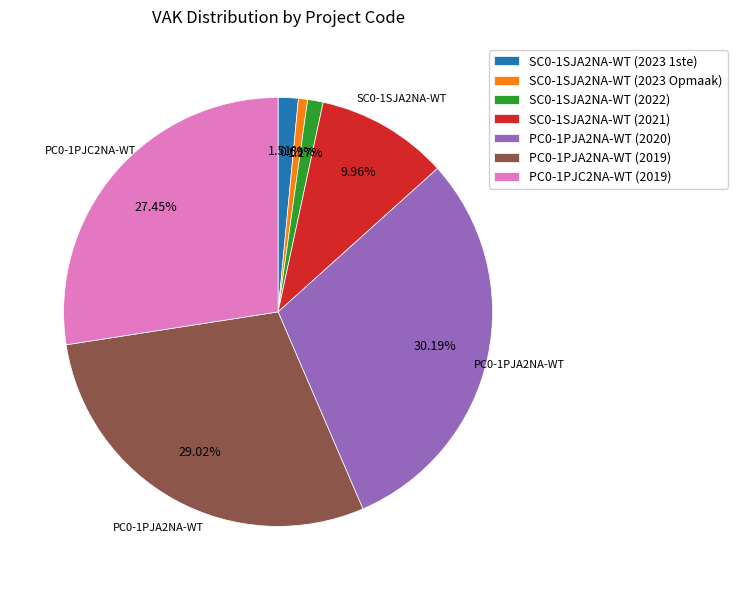

Does any single category account for the majority?

No